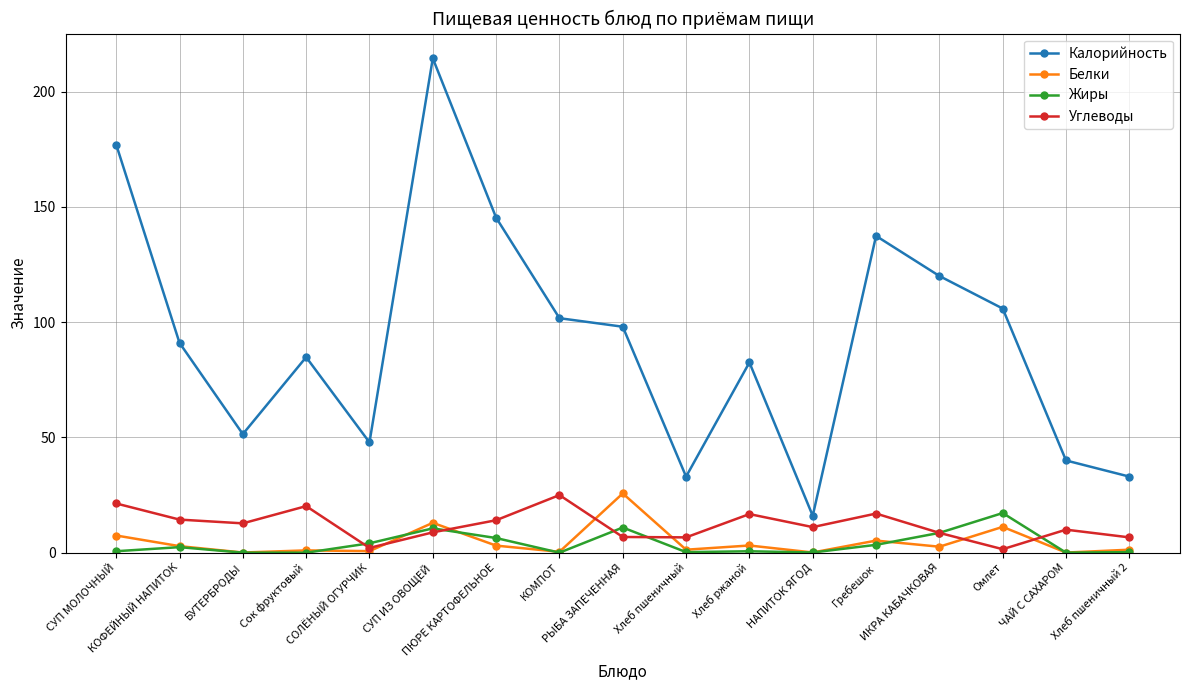

Is the value of Углеводы at ИКРА КАБАЧКОВАЯ greater than the value of Белки at Омлет?

No